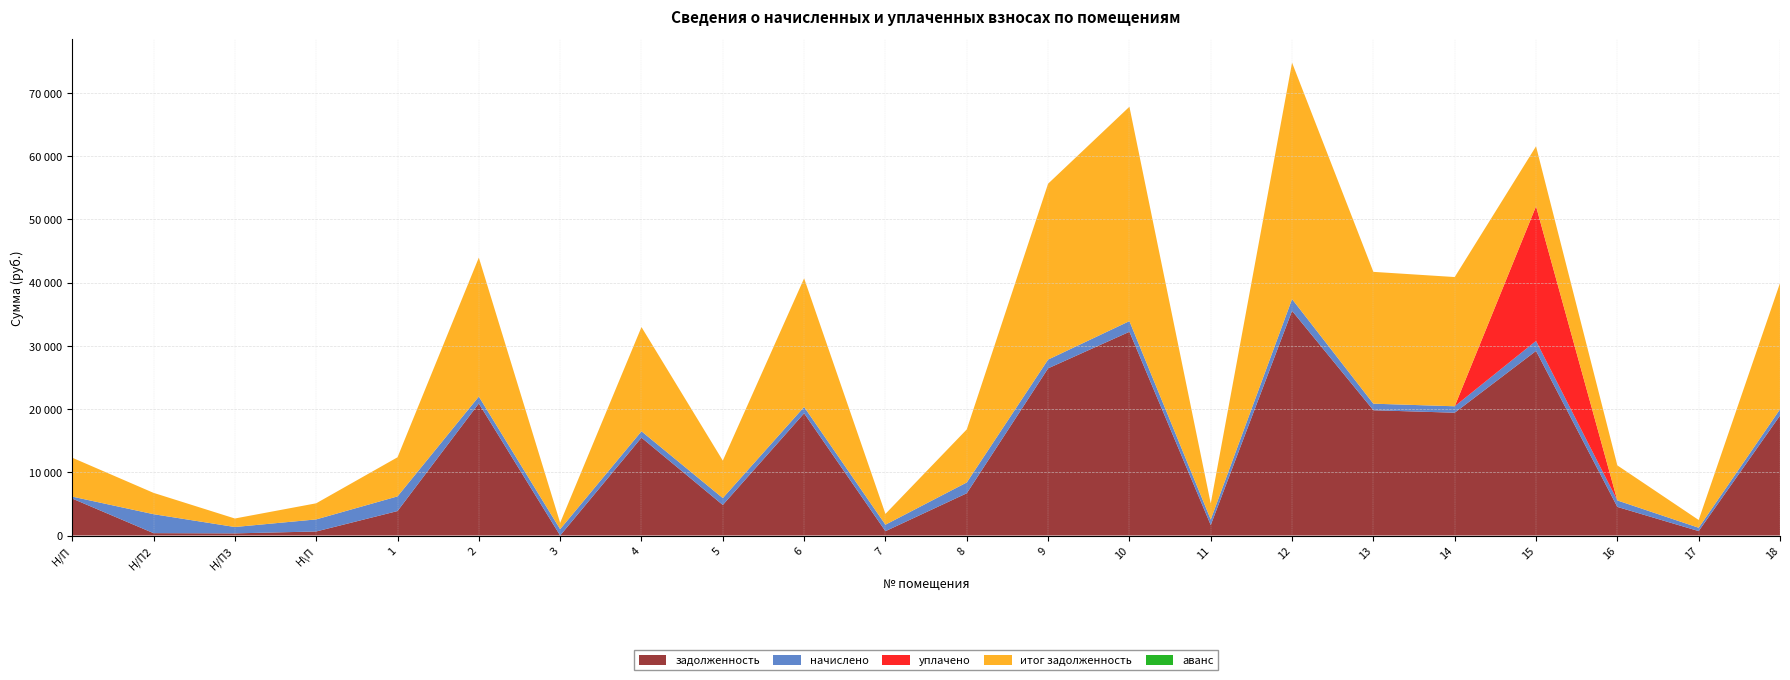

Reading left to right, extract all data points from this chart.

задолженность: Н/П=5847.1	Н/П2=372.2	Н/П3=336.2	Н\П=636.7	1=3866.9	2=20887.2	3=0.0	4=15478.0	5=4832.2	6=19328.0	7=683.8	8=6682.4	9=26442.0	10=32224.1	11=1652.3	12=35537.5	13=19815.2	14=19425.5	15=29196.5	16=4523.6	17=698.9	18=18970.7
начислено: Н/П=306.2	Н/П2=3000.6	Н/П3=1008.7	Н\П=1910.2	1=2320.2	2=1093.7	3=1001.9	4=1008.7	5=1092.0	6=1012.1	7=1025.7	8=1709.5	9=1384.6	10=1687.4	11=882.8	12=1860.9	13=1037.6	14=1017.2	15=1585.3	16=1022.3	17=527.3	18=993.4
уплачено: Н/П=0.0	Н/П2=0.0	Н/П3=0.0	Н\П=0.0	1=0.0	2=0.0	3=0.0	4=0.0	5=0.0	6=0.0	7=0.0	8=0.0	9=0.0	10=0.0	11=0.0	12=0.0	13=0.0	14=0.0	15=21292.3	16=0.0	17=0.0	18=0.0
итог задолженность: Н/П=6153.3	Н/П2=3372.8	Н/П3=1344.9	Н\П=2547.0	1=6187.1	2=21980.9	3=997.8	4=16486.7	5=5924.2	6=20340.2	7=1709.5	8=8391.9	9=27826.6	10=33911.5	11=2535.1	12=37398.4	13=20852.8	14=20442.7	15=9489.5	16=5546.0	17=1226.2	18=19964.1
аванс: Н/П=0.0	Н/П2=0.0	Н/П3=0.0	Н\П=0.0	1=0.0	2=0.0	3=4.1	4=0.0	5=0.0	6=0.0	7=0.0	8=0.0	9=0.0	10=0.0	11=0.0	12=0.0	13=0.0	14=0.0	15=0.0	16=0.0	17=0.0	18=0.0